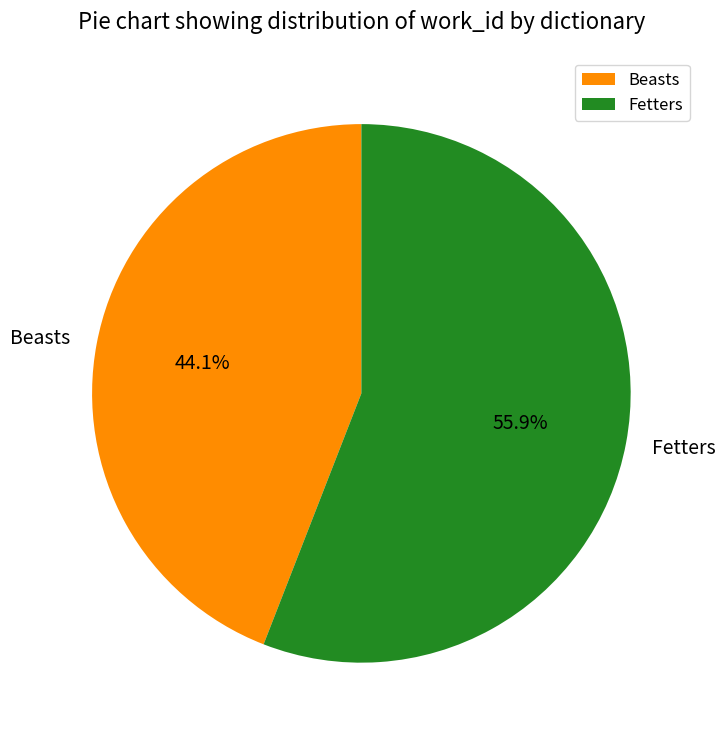

What percentage do Beasts and Fetters together represent?

100.0%